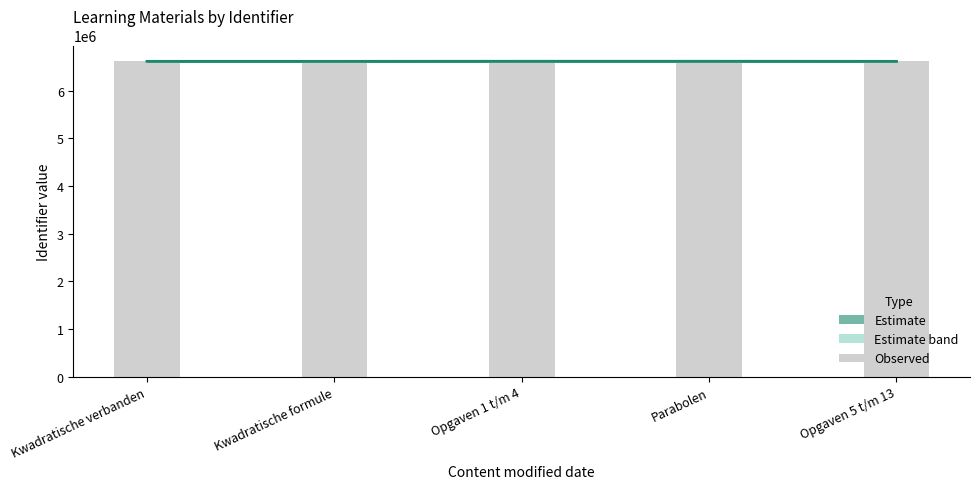

What is the value of the Identifier bar at the 3rd from the left?

6614048